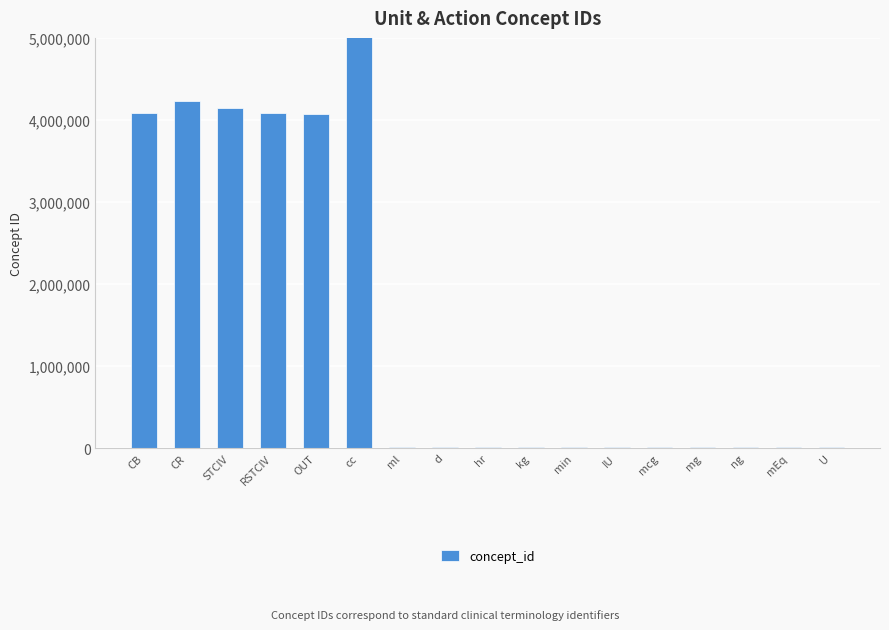

Reading left to right, transcribe all the data shown in this chart.

4083667	4228329	4141652	4082385	4077453	44777662	8587	8512	8505	9529	8550	8718	9655	8576	9600	9551	8510